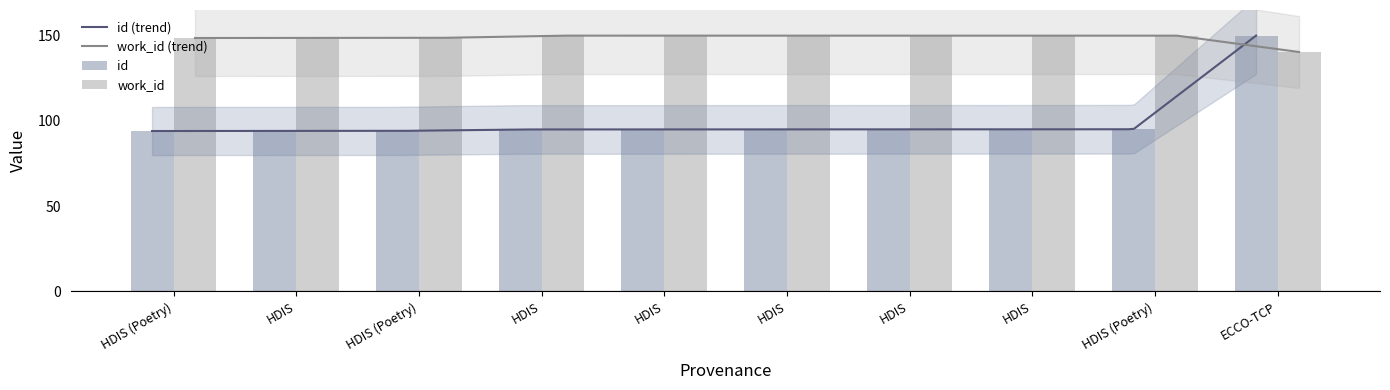

What is the spread (max minus min) of values at ECCO-TCP?

9.6